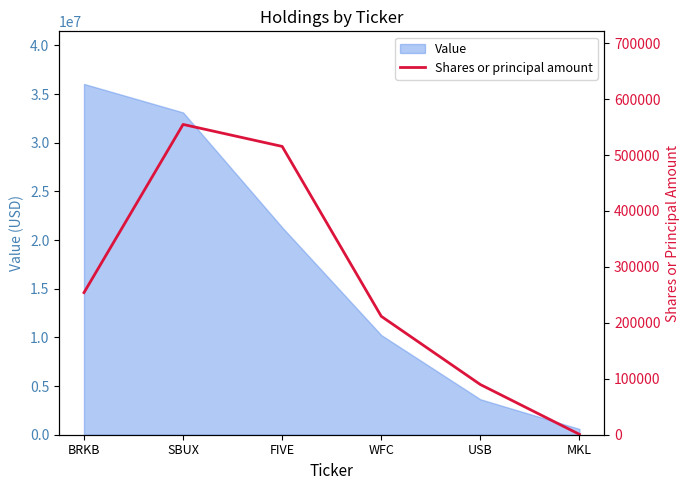

The value of Value at SBUX is 7002938. True or false?

False